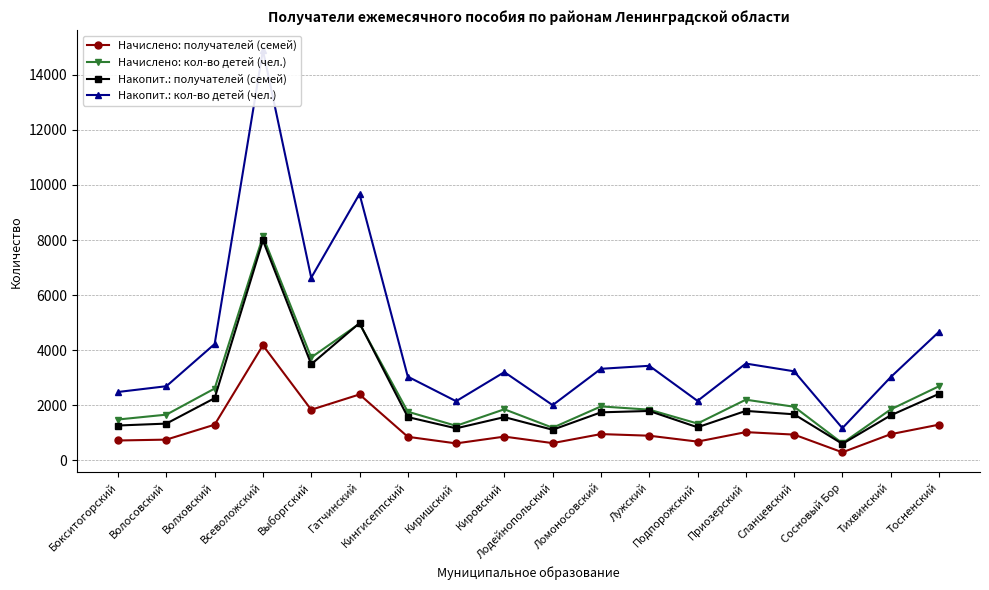

At Кировский, list the series in order from smallest to largest.

Начислено: получателей (семей), Накопит.: получателей (семей), Начислено: кол-во детей (чел.), Накопит.: кол-во детей (чел.)